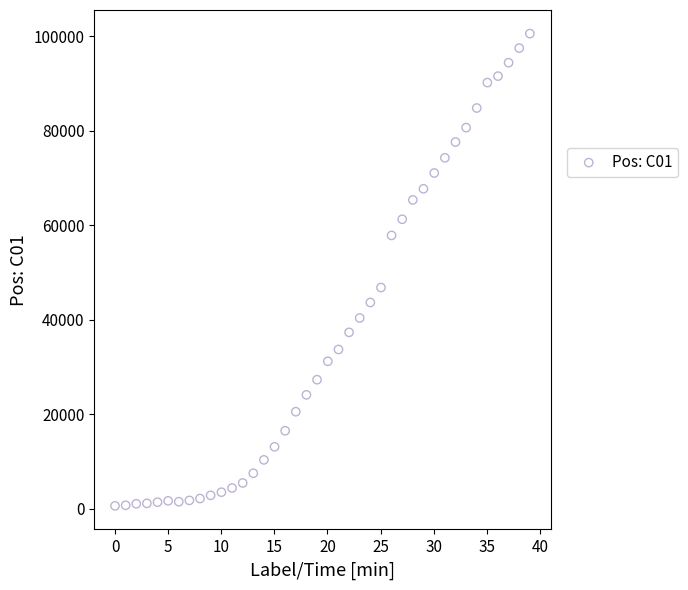

What is the range of Y values (max minus min)?

99964